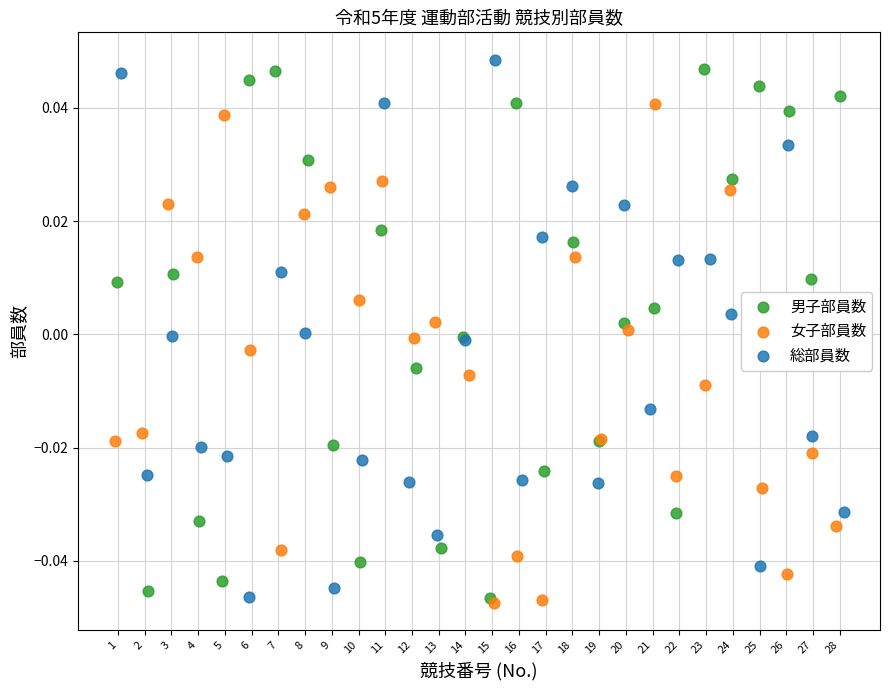

What are all the series names shown in the legend?

男子部員数, 女子部員数, 総部員数